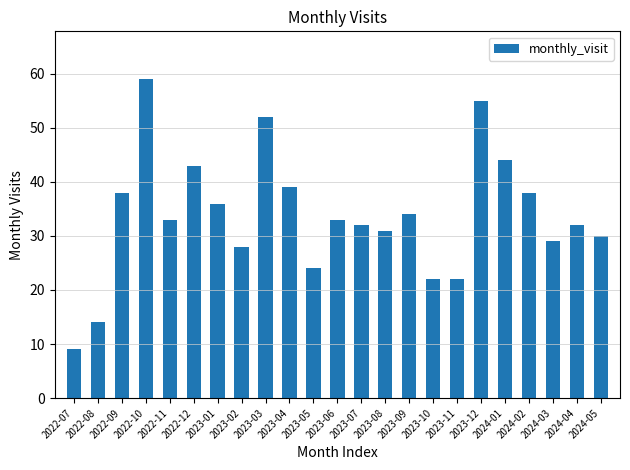

Which has a higher value, 2022-08 or 2022-07?

2022-08